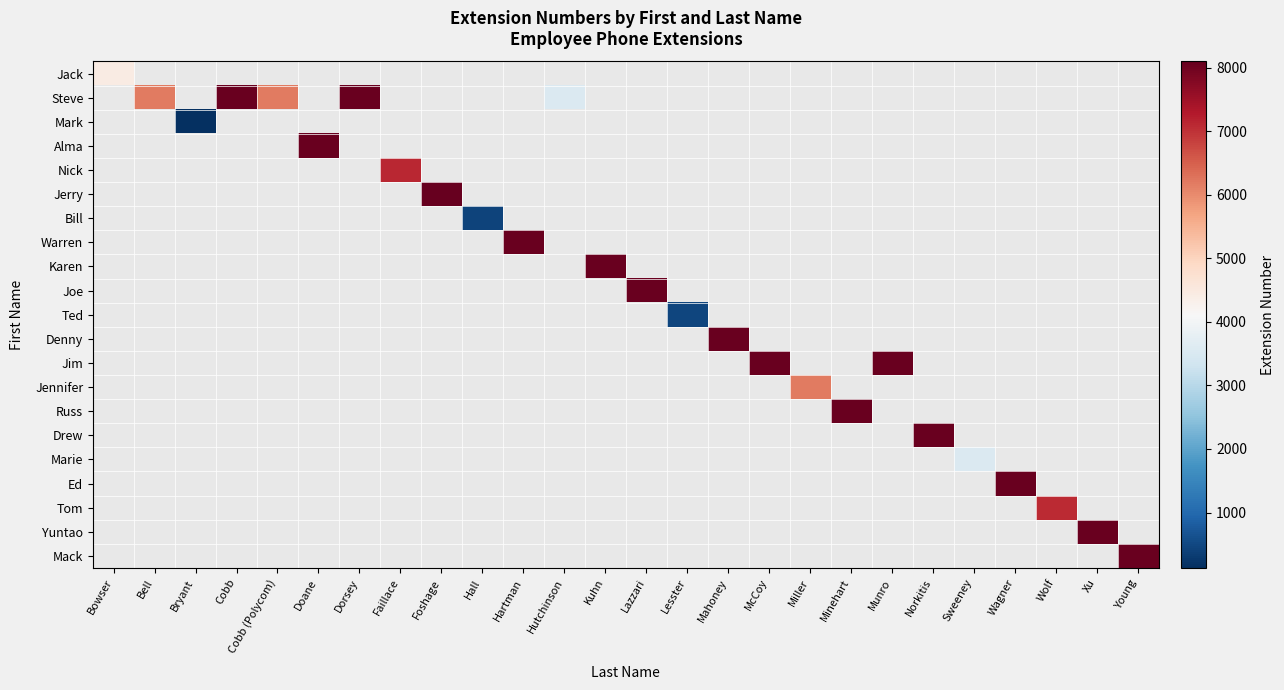

How many categories are shown in the chart?

26